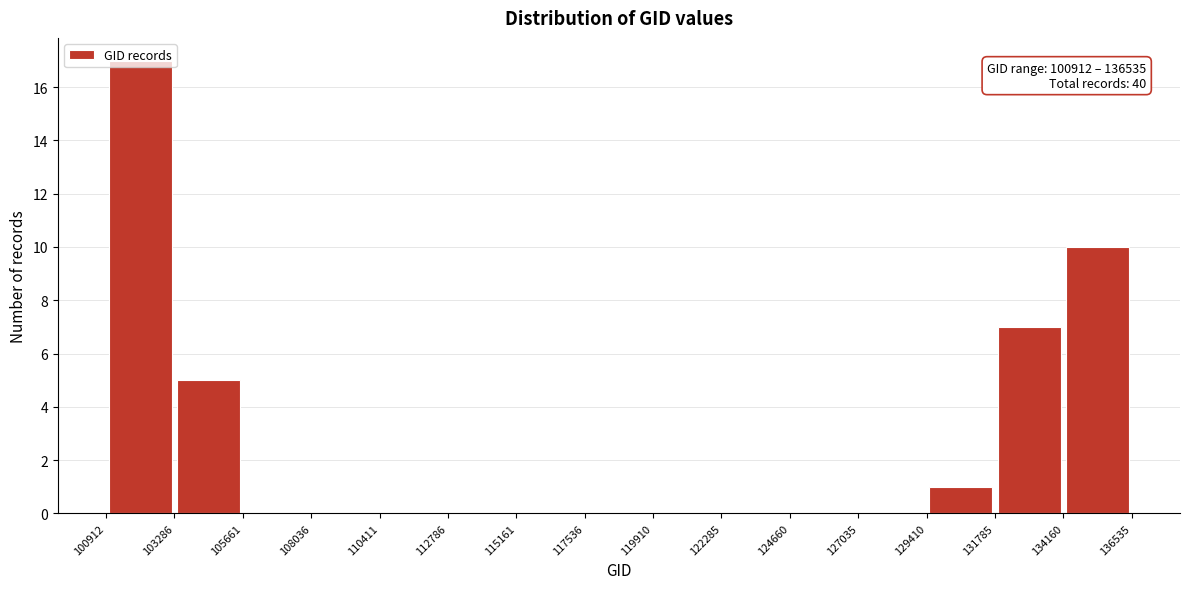

Over which range of the x-axis is the bar tallest?

100912 to 103286